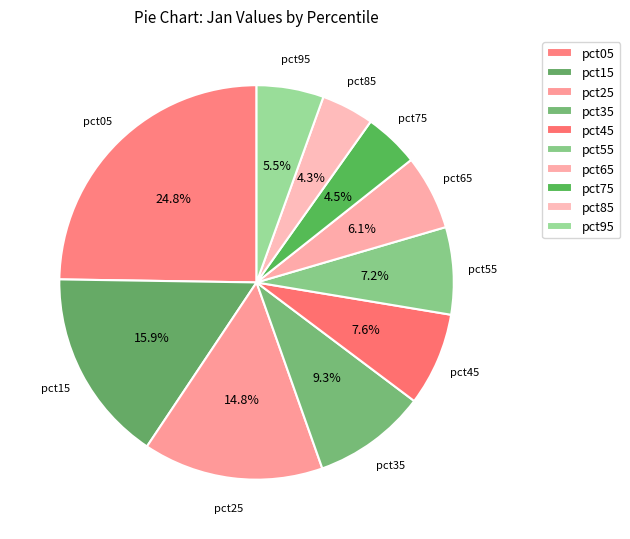

What percentage is the pct95 slice, to the nearest percent?

6%